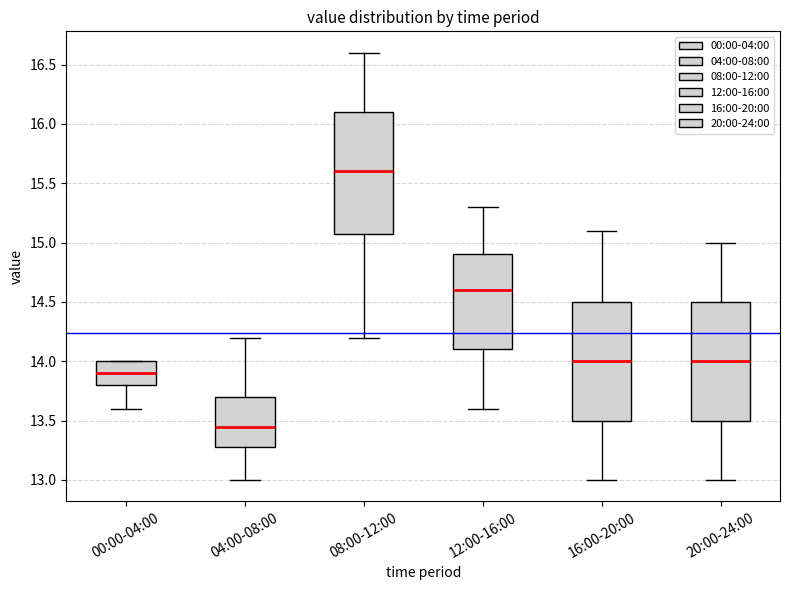

Reading left to right, transcribe this box plot: for each box, give where its median line is, the range the box spans, and where its two whiskers end, as read against the y-axis. The values are not printed on the chart, so give them approximately, as read against the axis.

00:00-04:00: median 13.90, box 13.80 to 14.00, whiskers 13.60 to 14.00
04:00-08:00: median 13.45, box 13.30 to 13.70, whiskers 13.00 to 14.20
08:00-12:00: median 15.60, box 15.10 to 16.10, whiskers 14.20 to 16.60
12:00-16:00: median 14.60, box 14.10 to 14.90, whiskers 13.60 to 15.30
16:00-20:00: median 14.00, box 13.50 to 14.50, whiskers 13.00 to 15.10
20:00-24:00: median 14.00, box 13.50 to 14.50, whiskers 13.00 to 15.00